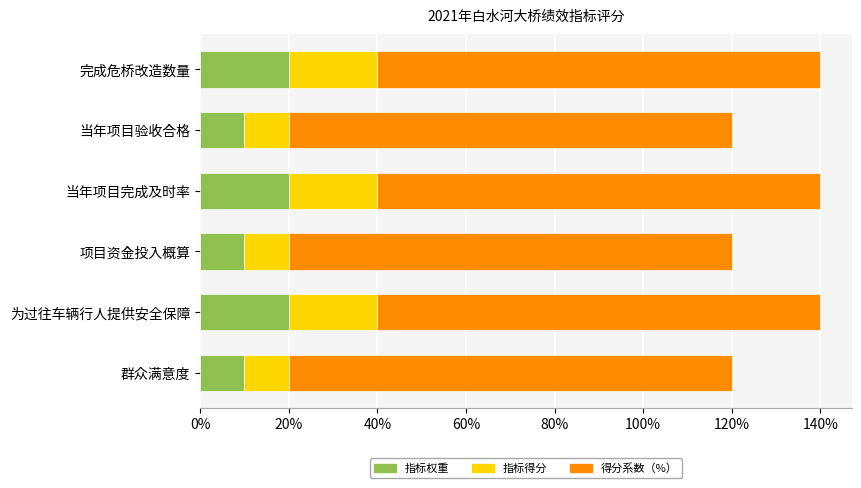

How many series are shown in this chart?

3